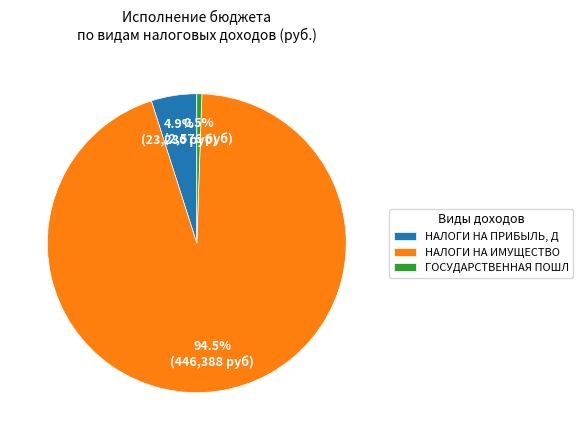

The НАЛОГИ НА ИМУЩЕСТВО slice represents 84% of the pie. True or false?

False